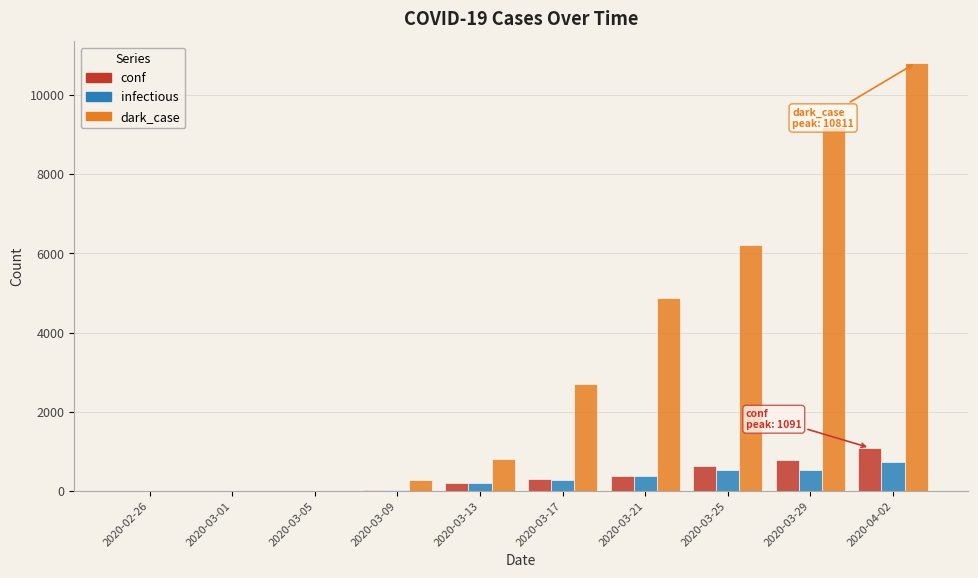

Which series changed the most between 2020-03-09 and 2020-03-29?

dark_case